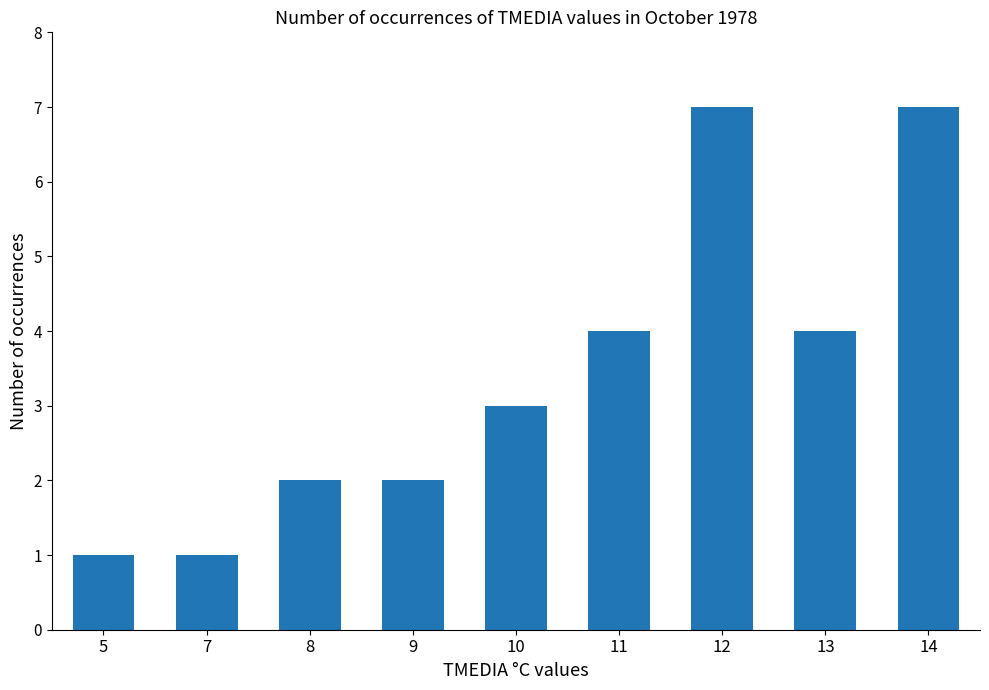

How many bars are there in total?

9